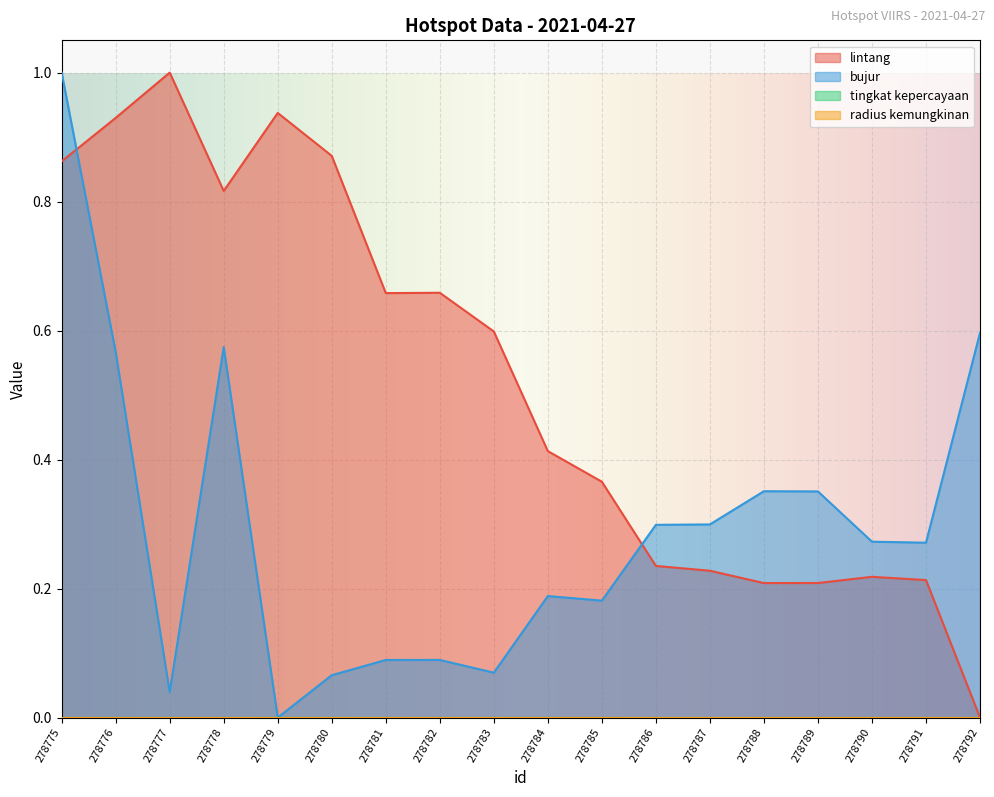

Which series has the largest range (max minus min)?

lintang